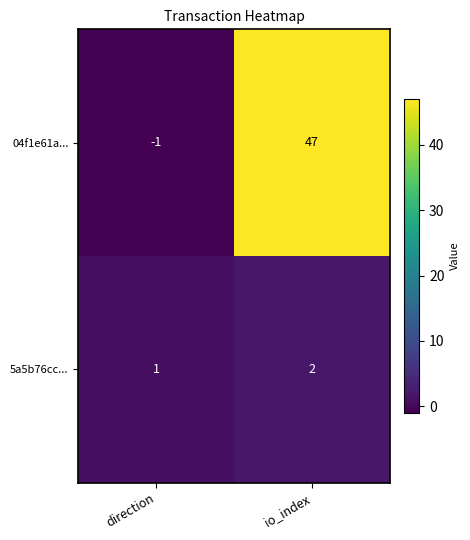

How many categories are shown in the chart?

2